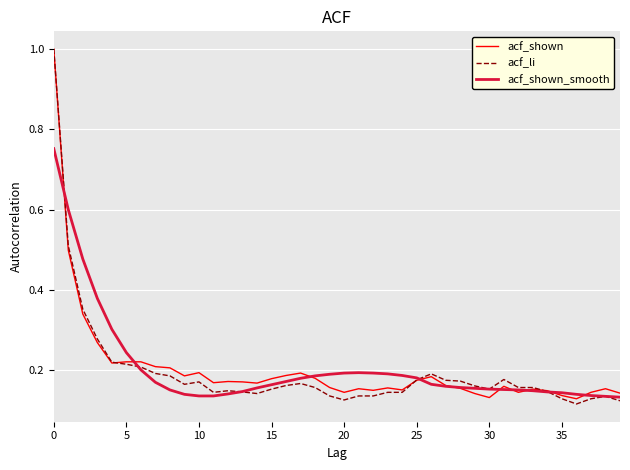

What is the greatest value displayed?

1.0